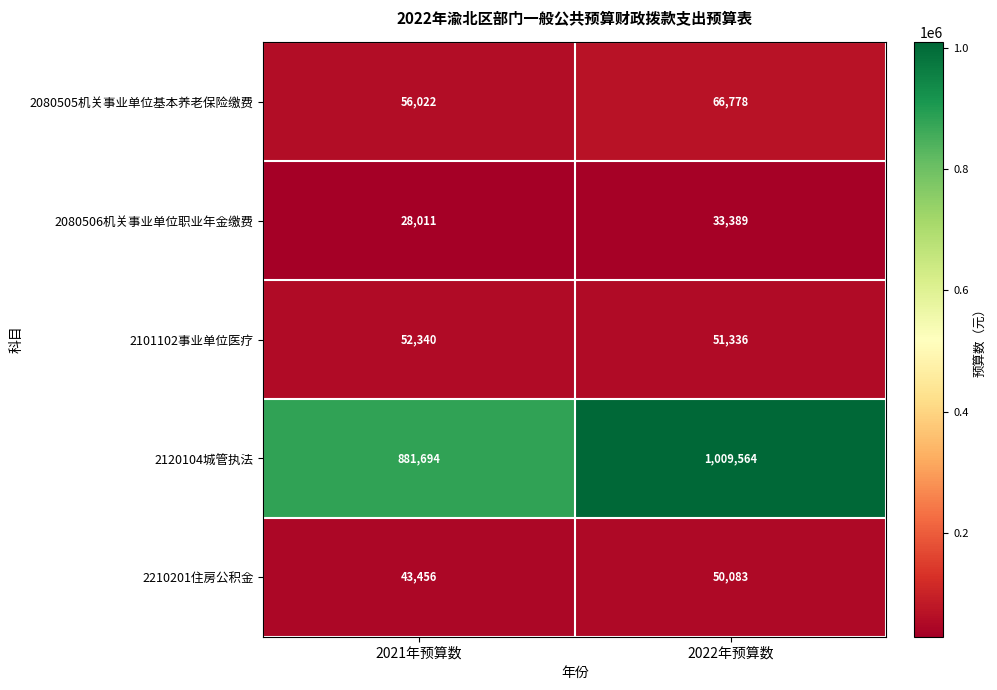

At which label is 2210201住房公积金 closest to 46769?

2021年预算数